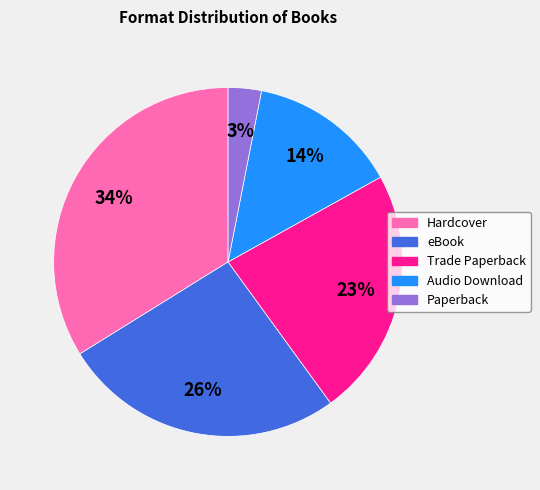

Which category has the smallest portion of the pie?

Paperback